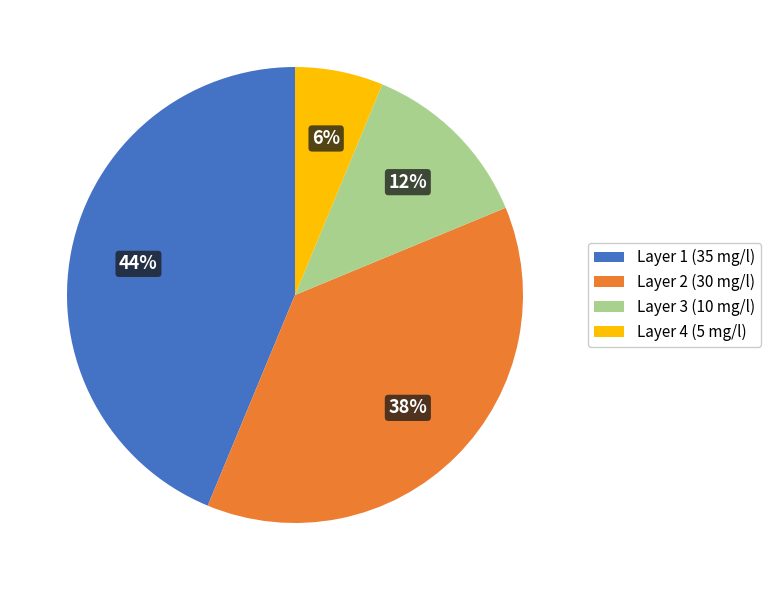

Combined, do Layer 1 (35 mg/l) and Layer 3 (10 mg/l) account for over 50%?

Yes